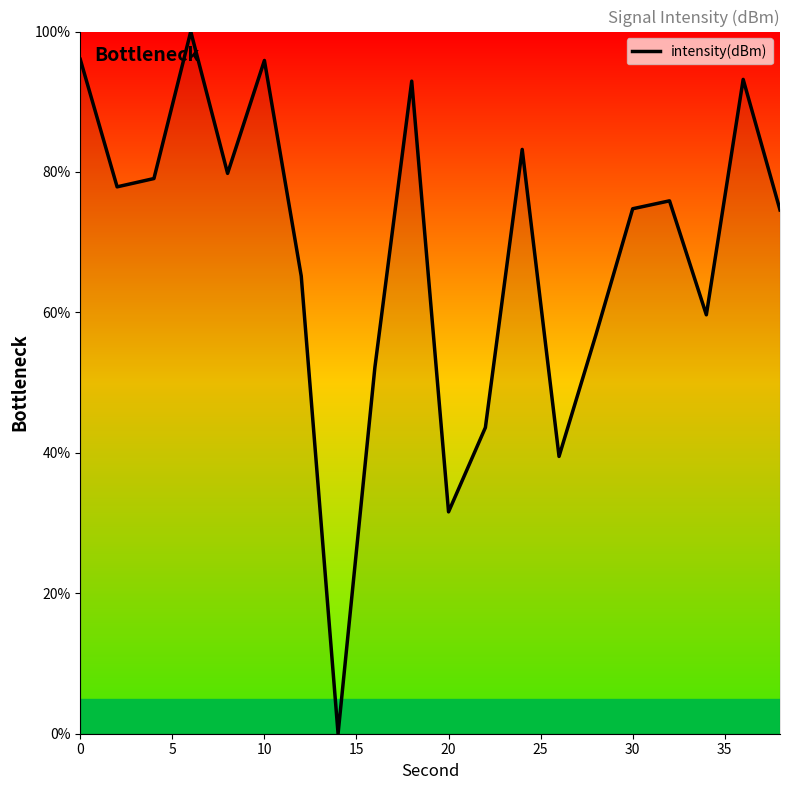

What is the greatest value displayed?

100.0